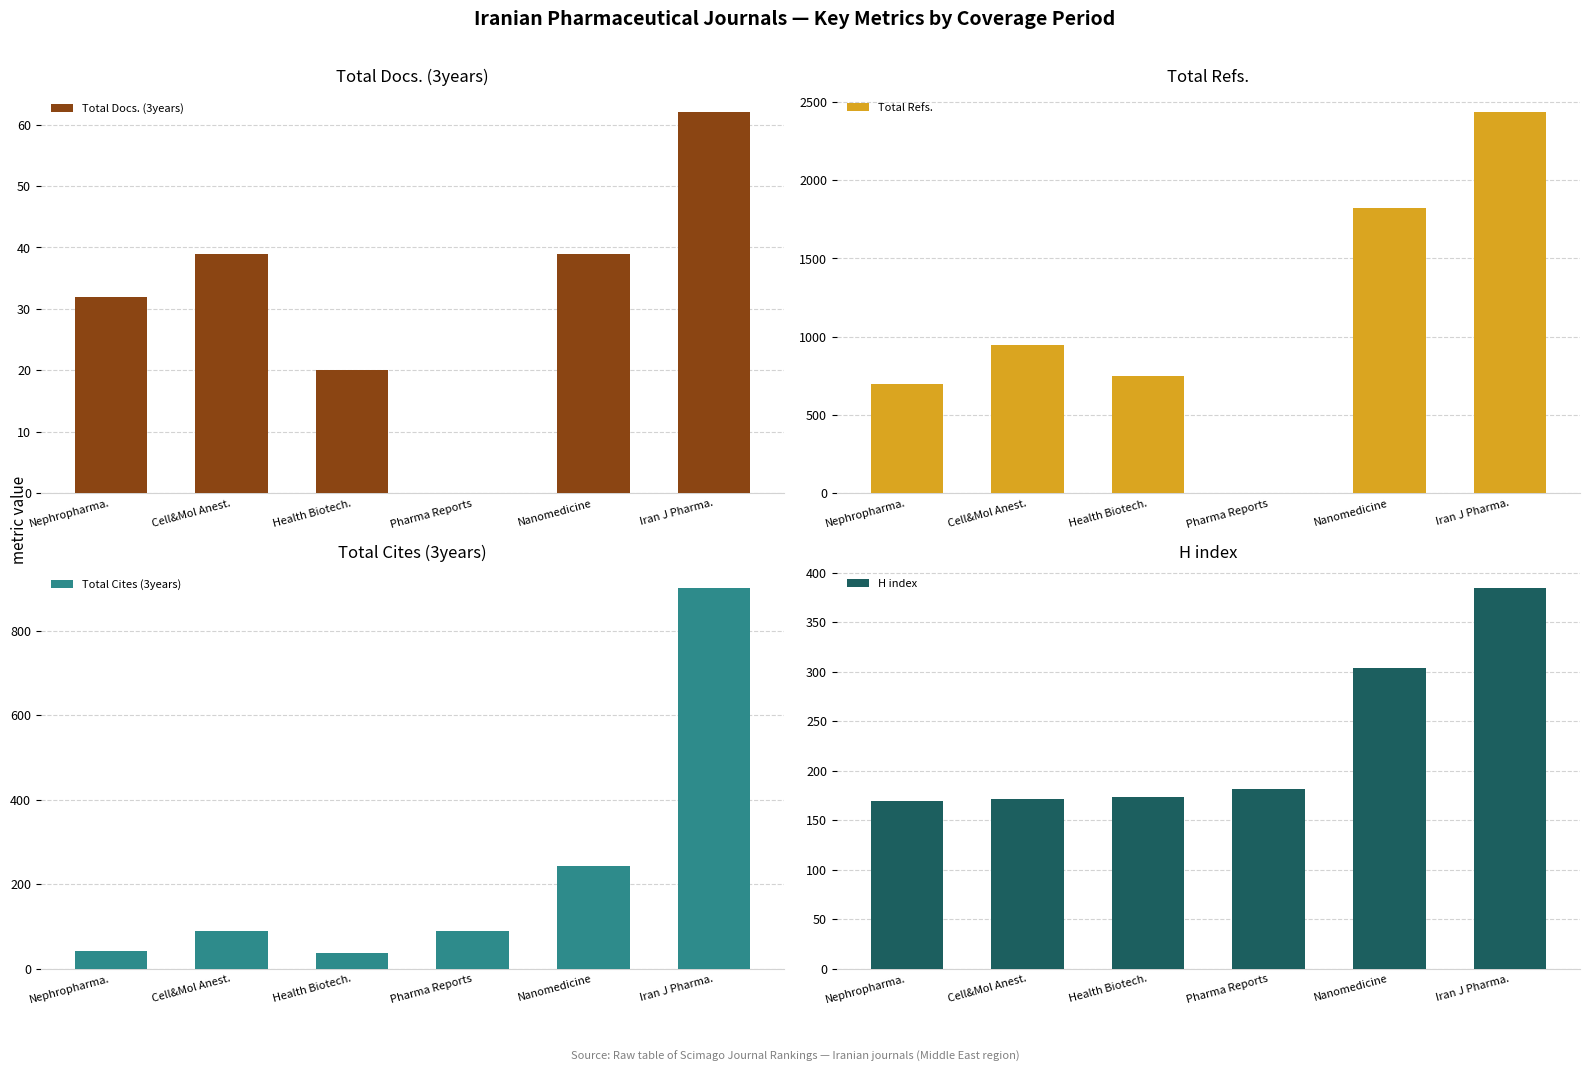

What is the greatest value displayed?

2434